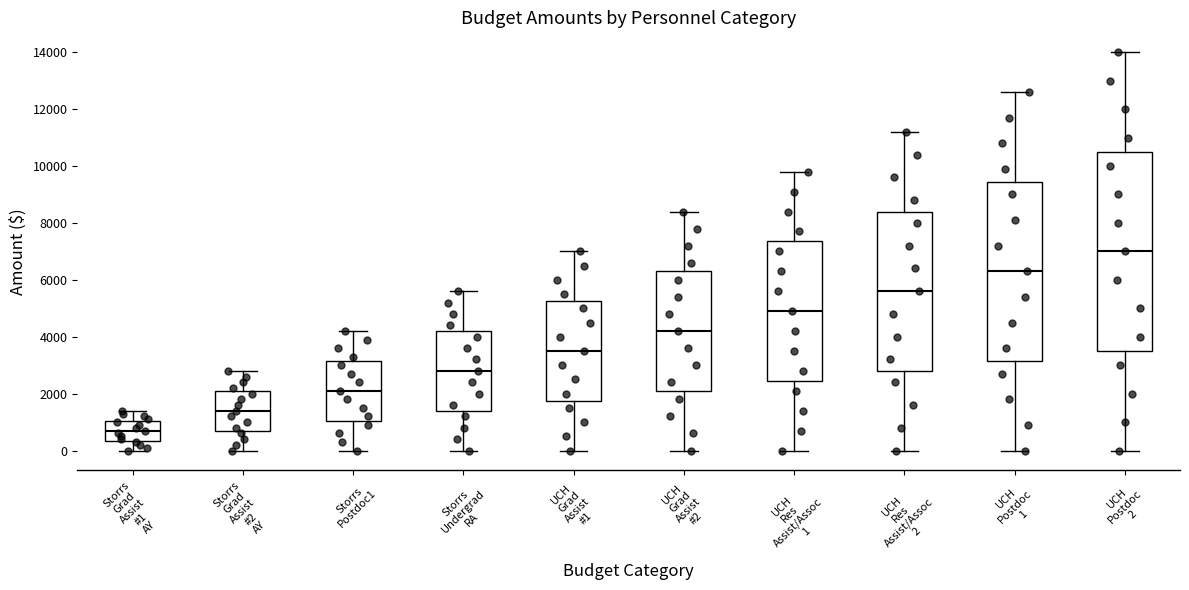

Reading left to right, transcribe this box plot: for each box, give where its median line is, the range the box spans, and where its two whiskers end, as read against the y-axis. The values are not printed on the chart, so give them approximately, as read against the axis.

Storrs Grad Assist #1 AY: median 800, box 400 to 1000, whiskers 0 to 1400
Storrs Grad Assist #2 AY: median 1400, box 800 to 2200, whiskers 0 to 2800
Storrs Postdoc1: median 2200, box 1000 to 3200, whiskers 0 to 4200
Storrs Undergrad RA: median 2800, box 1400 to 4200, whiskers 0 to 5600
UCH Grad Assist #1: median 3600, box 1800 to 5200, whiskers 0 to 7000
UCH Grad Assist #2: median 4200, box 2200 to 6400, whiskers 0 to 8400
UCH Res Assist/Assoc 1: median 5000, box 2400 to 7400, whiskers 0 to 9800
UCH Res Assist/Assoc 2: median 5600, box 2800 to 8400, whiskers 0 to 11200
UCH Postdoc 1: median 6400, box 3200 to 9400, whiskers 0 to 12600
UCH Postdoc 2: median 7000, box 3600 to 10600, whiskers 0 to 14000